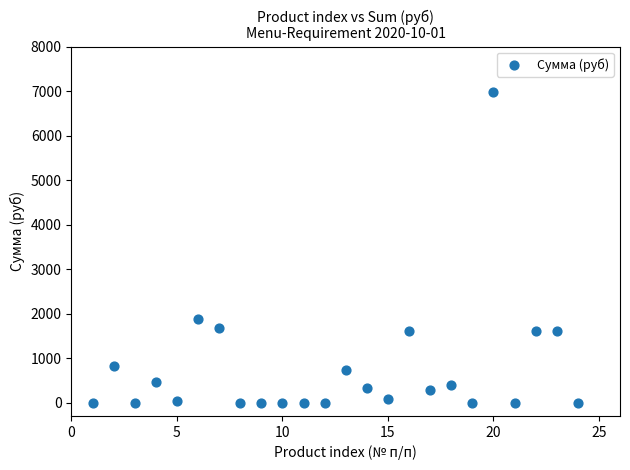

What Y value in the scatter plot is closest to 3490?

1885.5